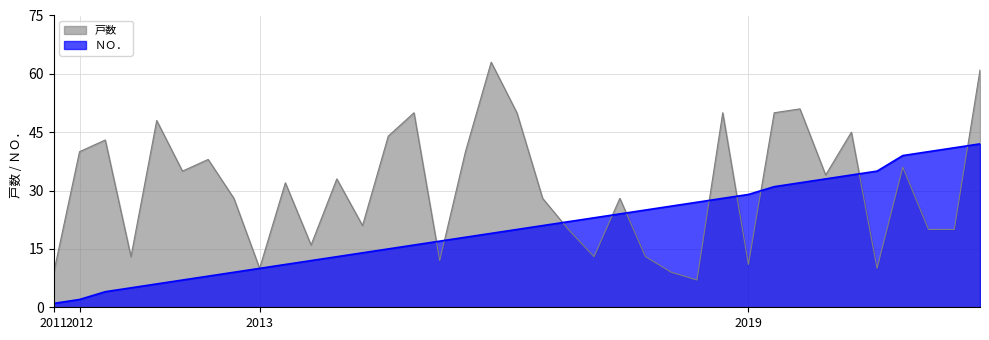

What is the difference between the highest and lowest values at 2013-02-14?

11